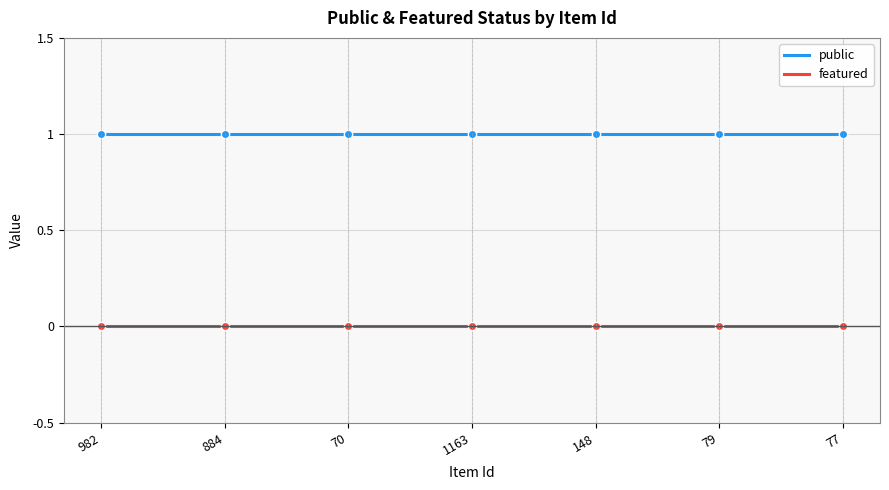

Is the value of featured at 982 greater than the value of public at 148?

No